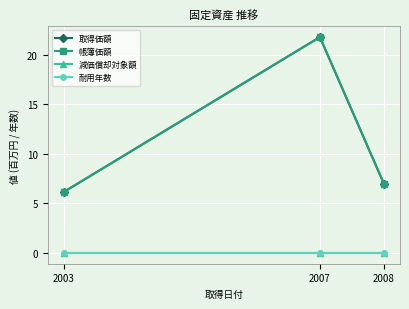

Between 2007 and 2008, which series saw the biggest shift?

取得価額